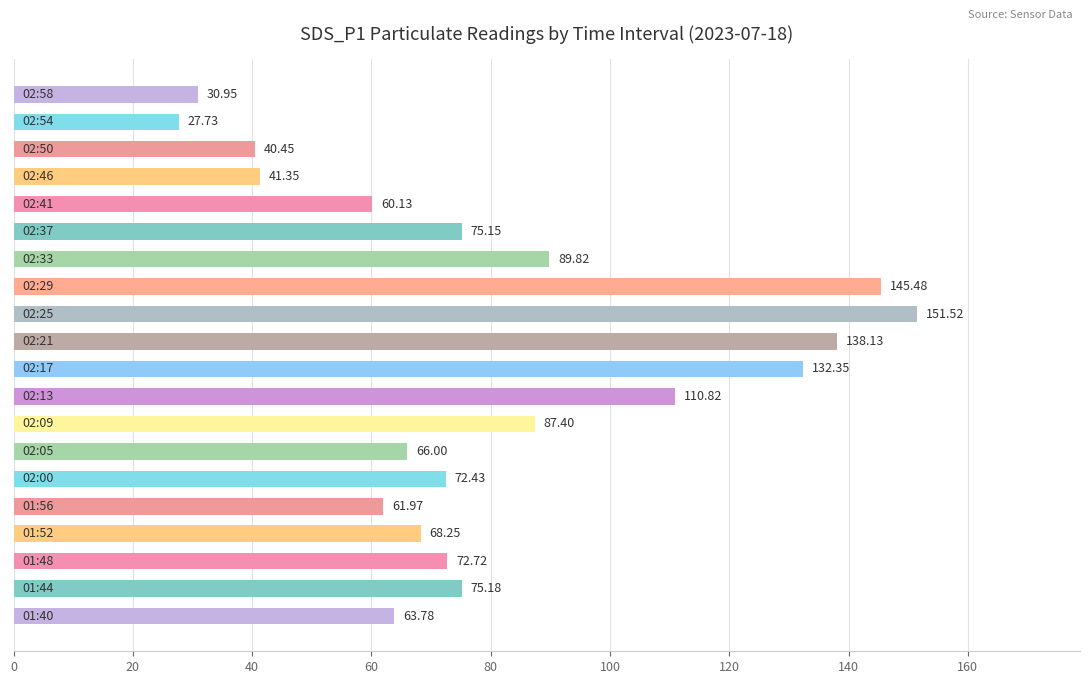

What is the average value?

80.6